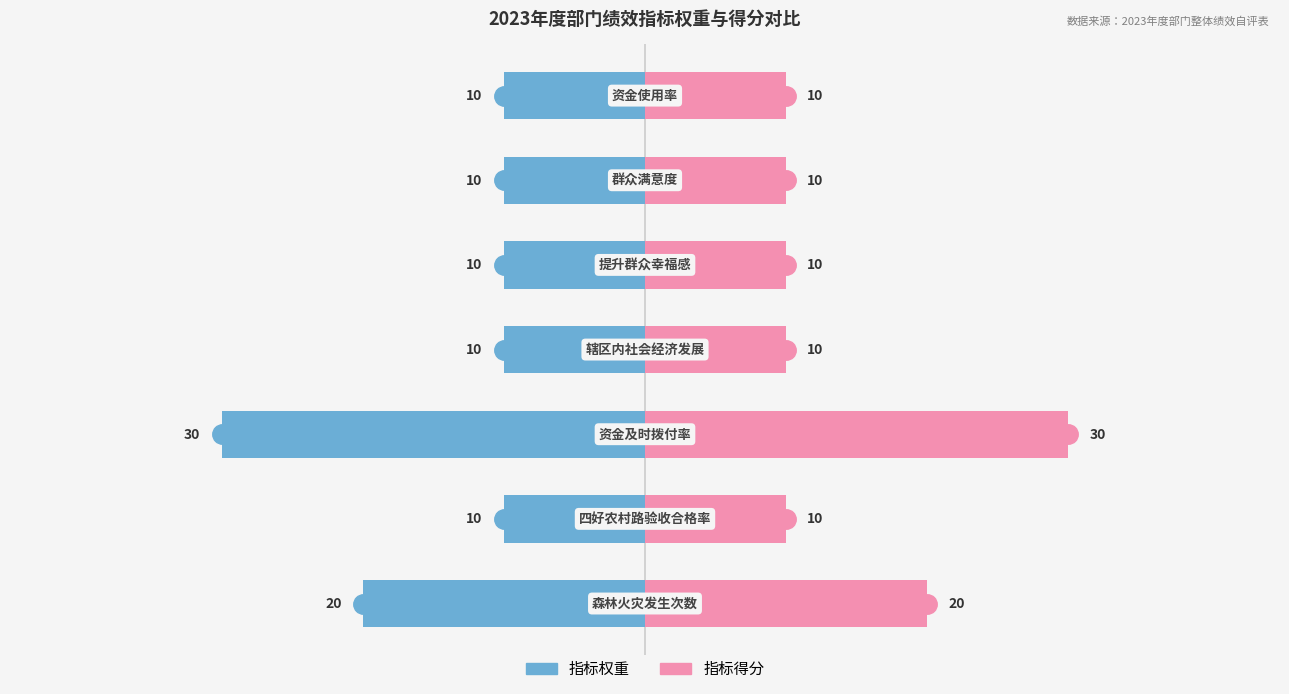

How many 指标得分 values are between 10 and 20?

6